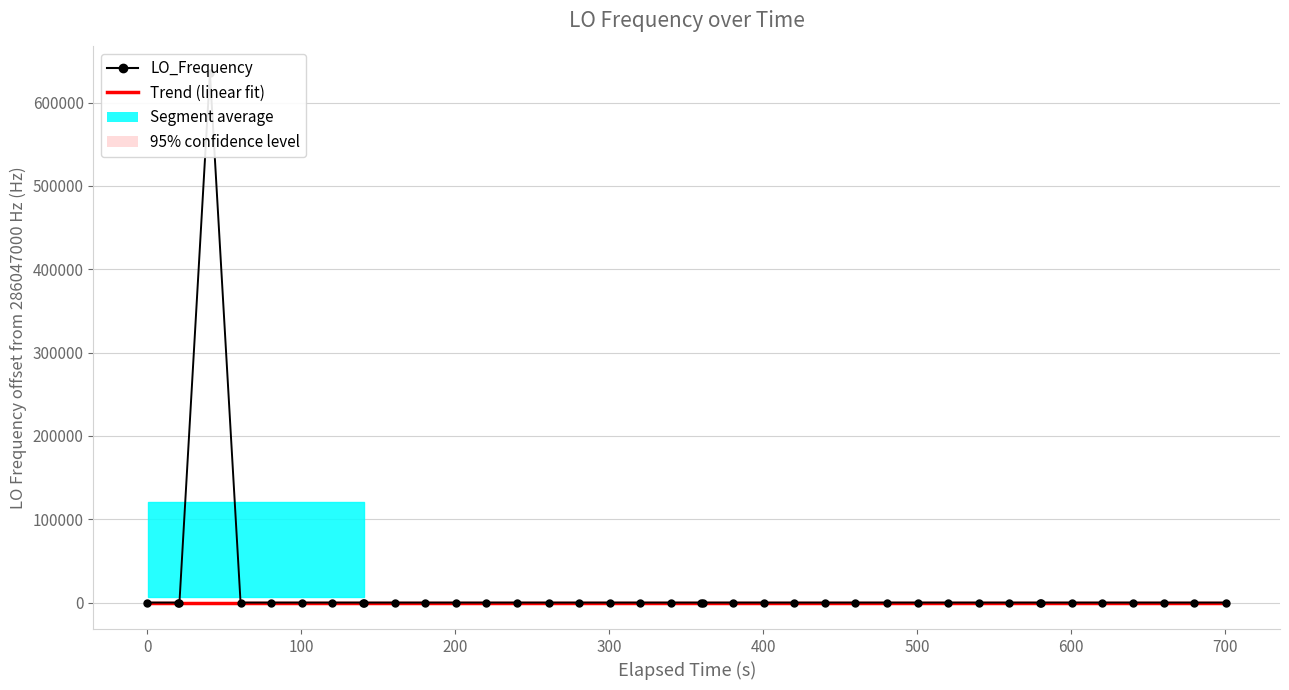

What is the value of the Trend (linear fit) point at the 29th from the left?

-1.0